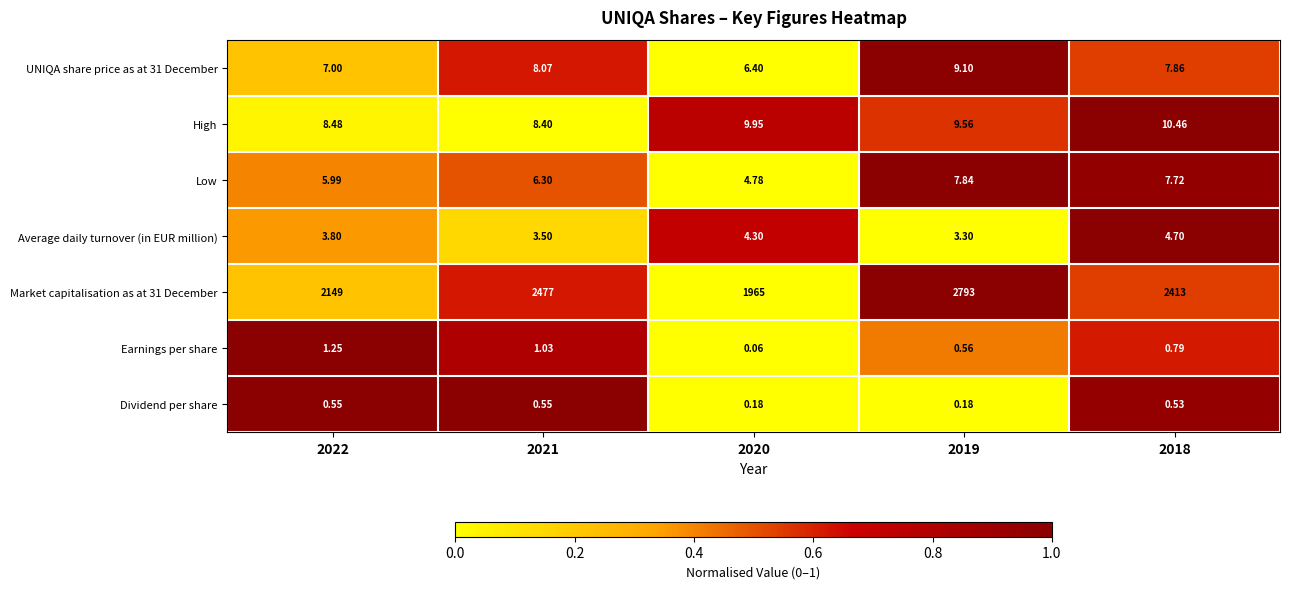

What is the greatest value displayed?

2793.0